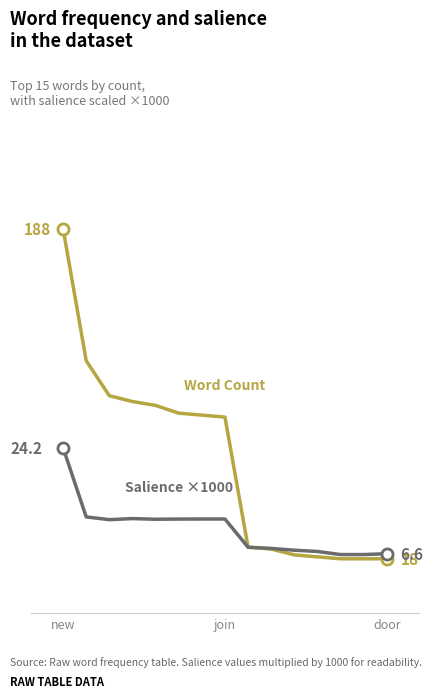

Is this an area chart (filled region under the line)?

No